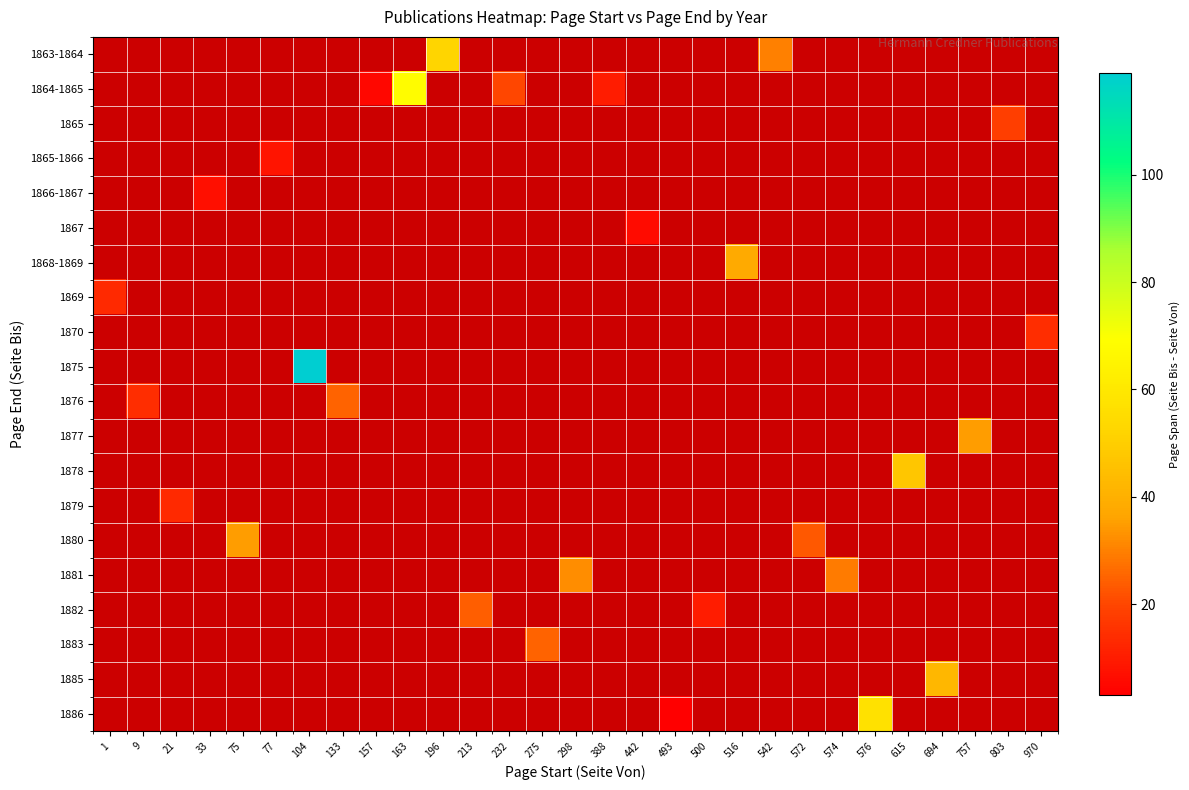

What is the smallest value displayed?

3.0